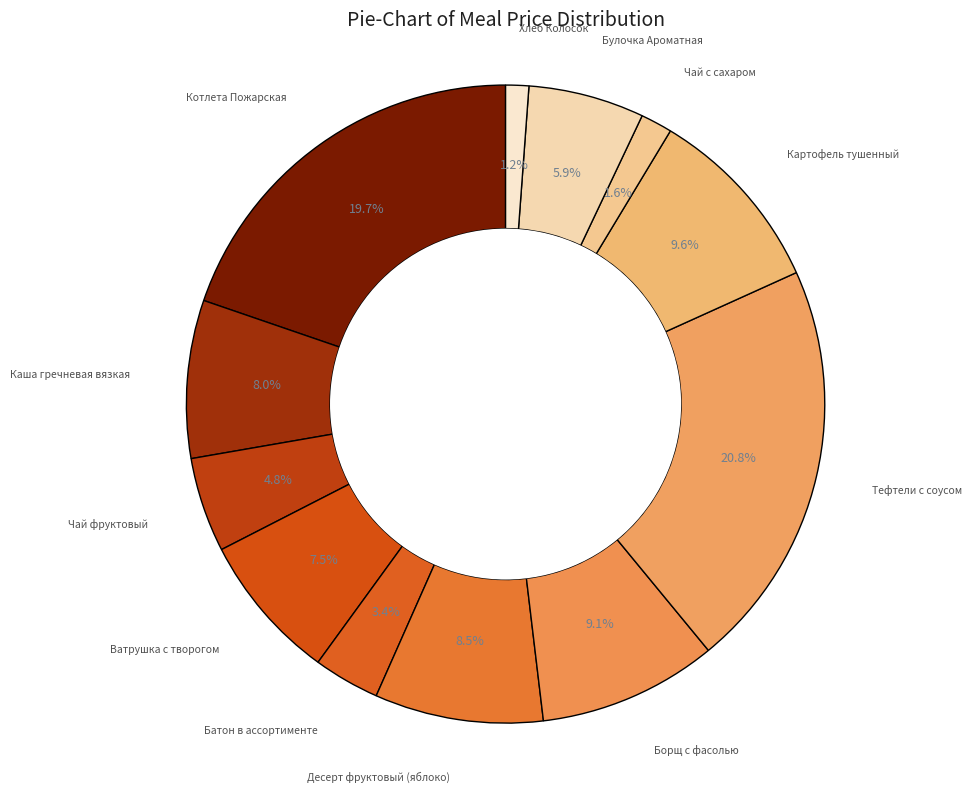

Count the number of slices in the pie.

12